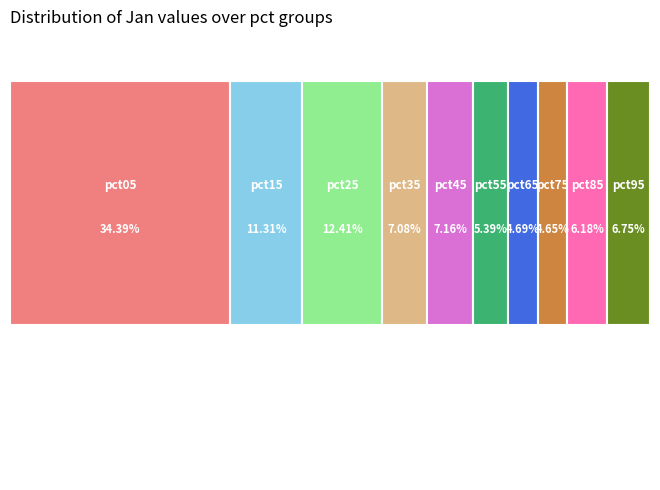

Which category has the biggest portion of the pie?

pct05